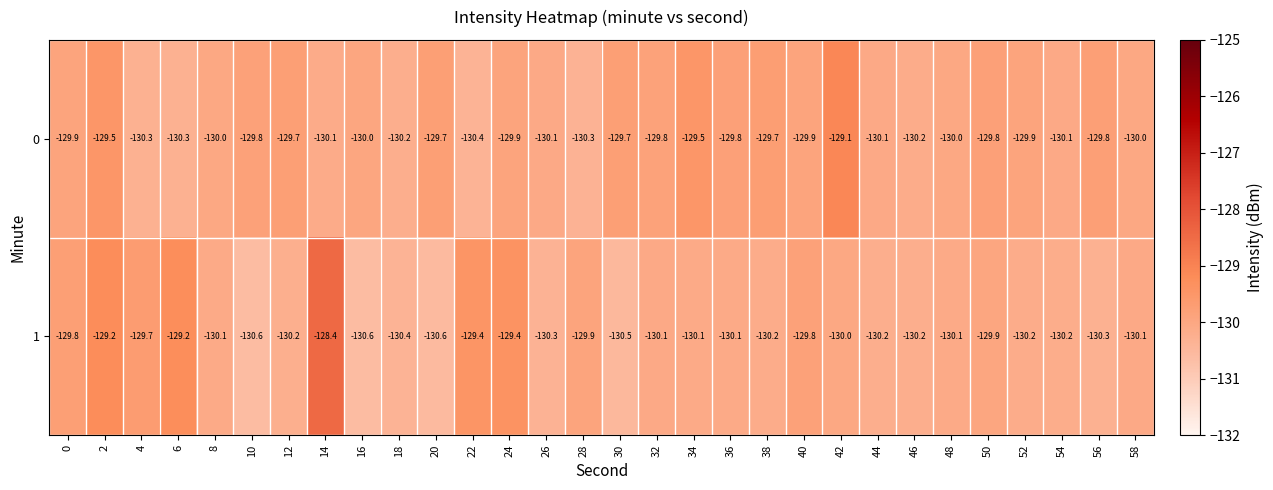

What is the difference between the highest and lowest values at 52?

0.3